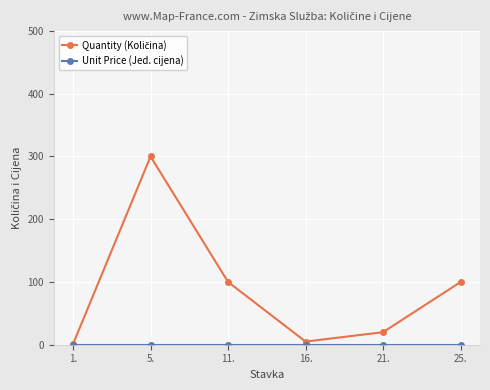

At which category is the sum across all series the highest?

5.